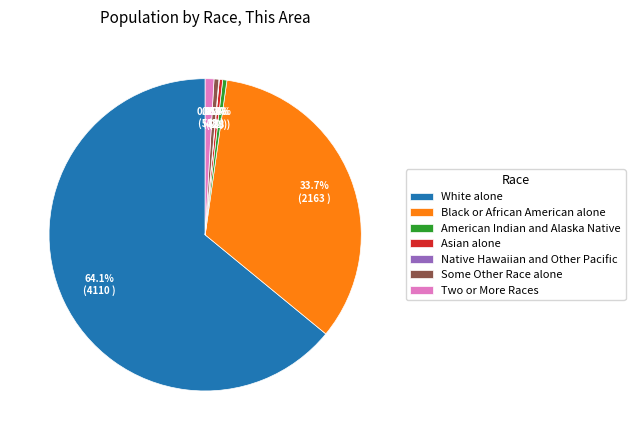

What is the ratio of the value at Asian alone to the value at American Indian and Alaska Native?

0.8